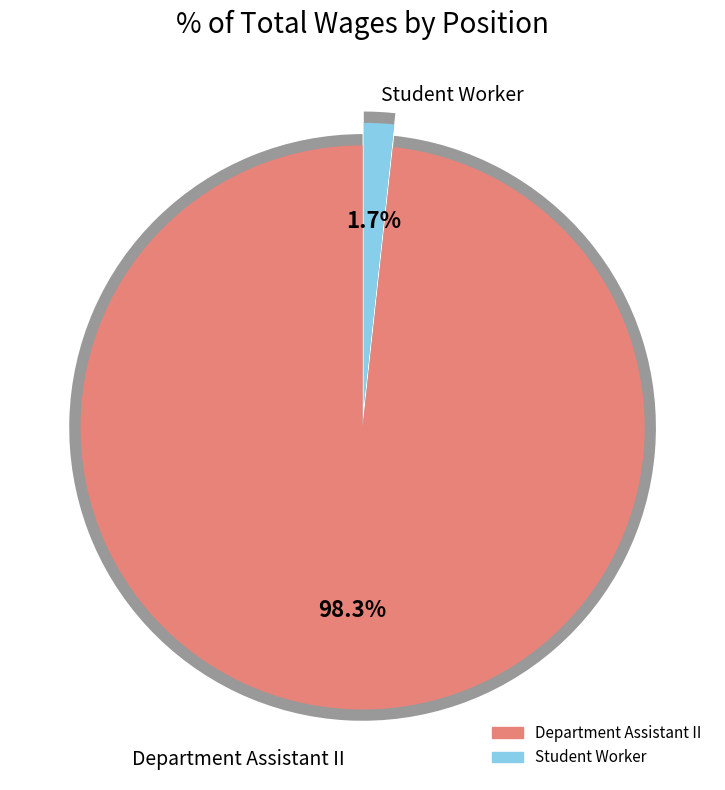

What is the smallest slice in the pie chart?

Student Worker